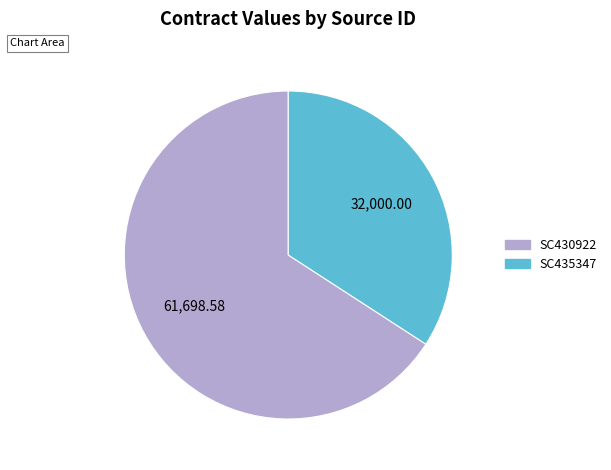

Which slice is the smallest?

SC435347